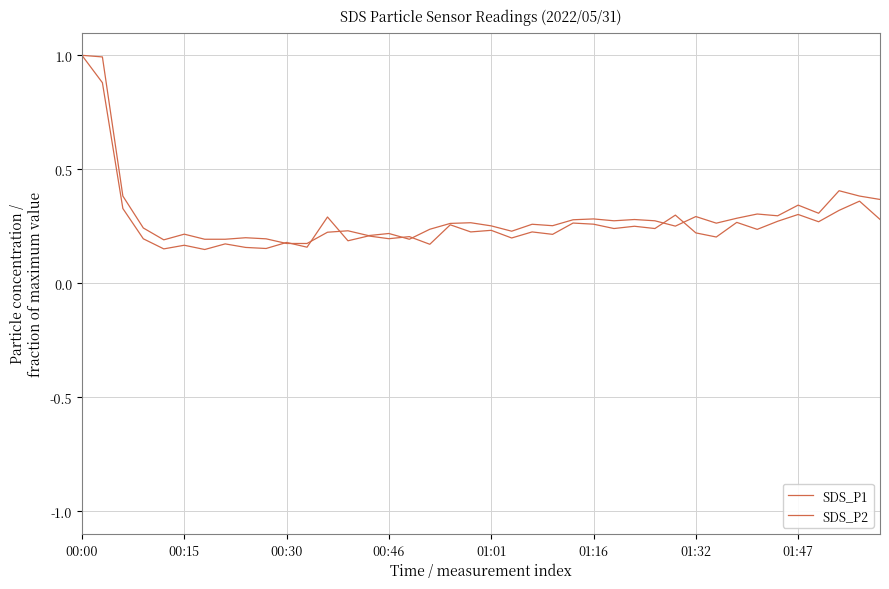

What is the average value of the SDS_P1 series?

0.3